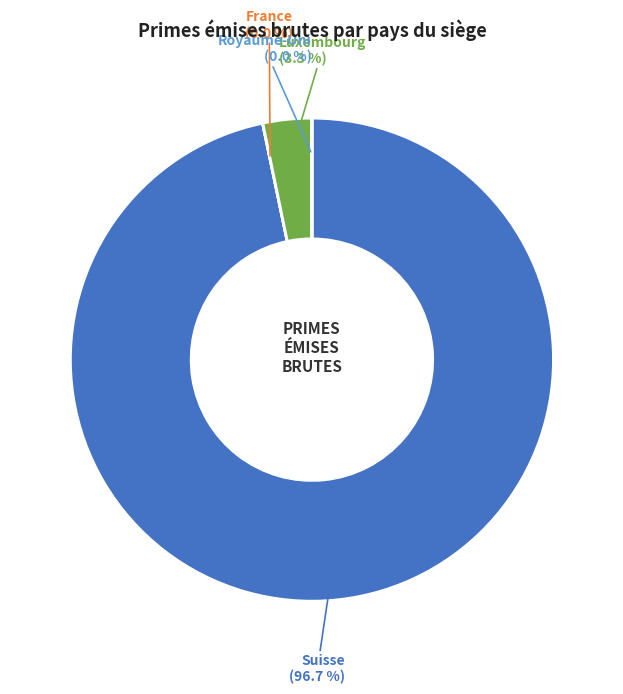

Is there a majority slice in this chart?

Yes